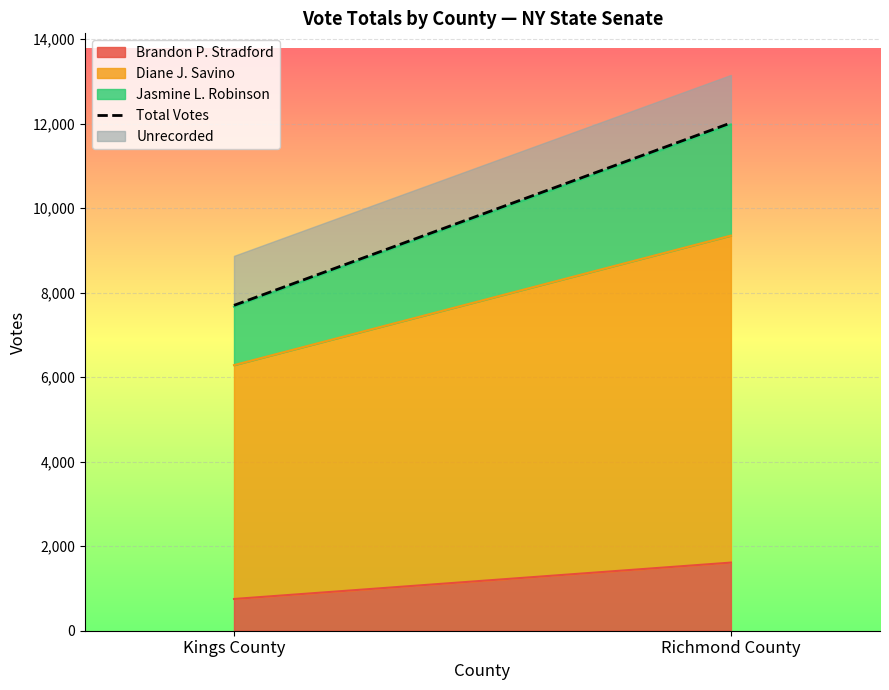

Reading left to right, list all the values displayed in this chart.

7699	12016